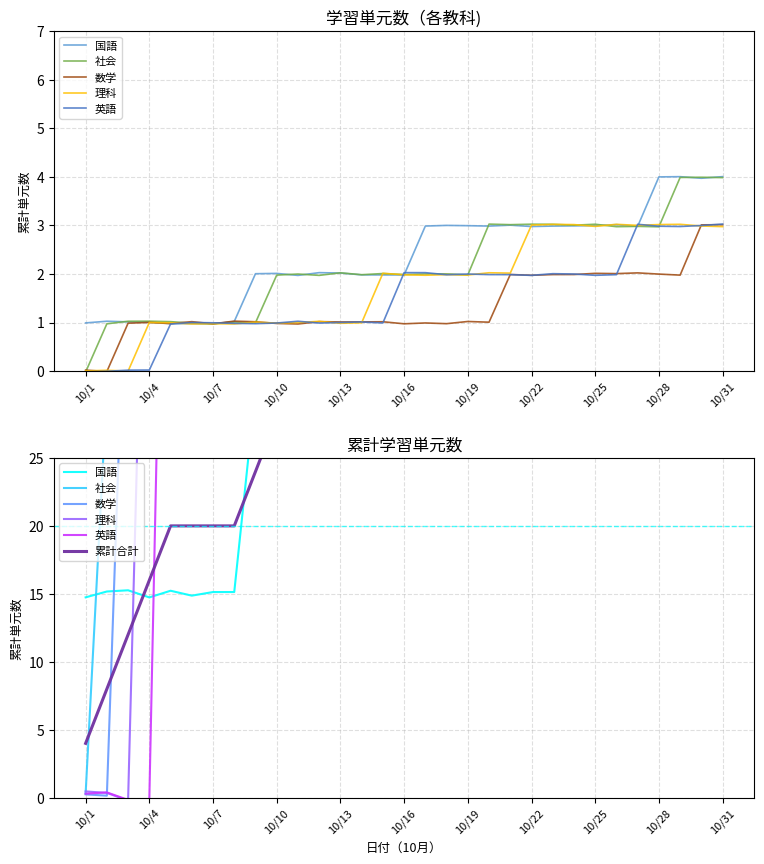

Does the chart display data point markers on the line(s)?

No